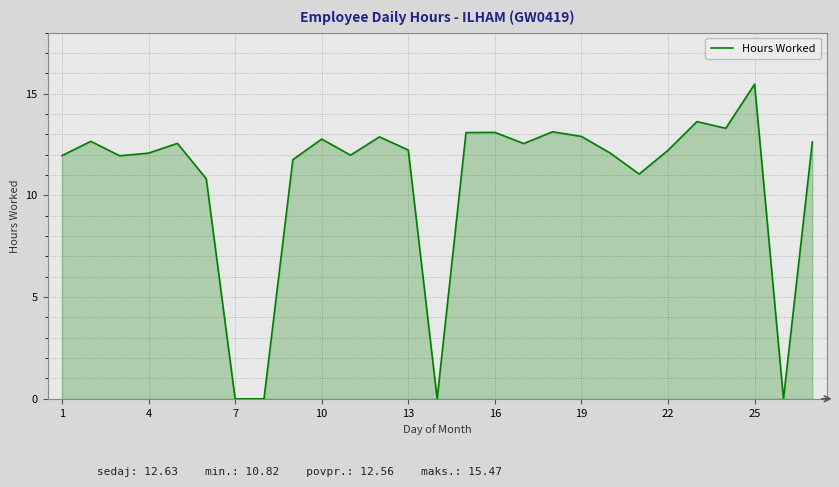

What is the difference between the maximum and minimum values?

15.5